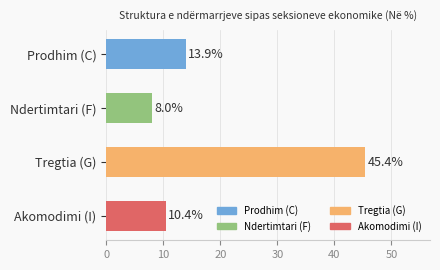

What is the label of the 3rd bar from the top?

Tregtia (G)